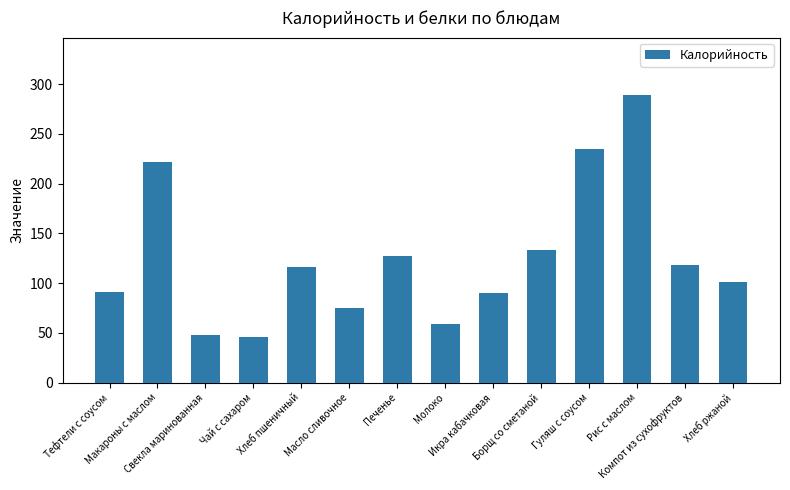

The chart shows a value of 22 at Чай с сахаром. True or false?

False